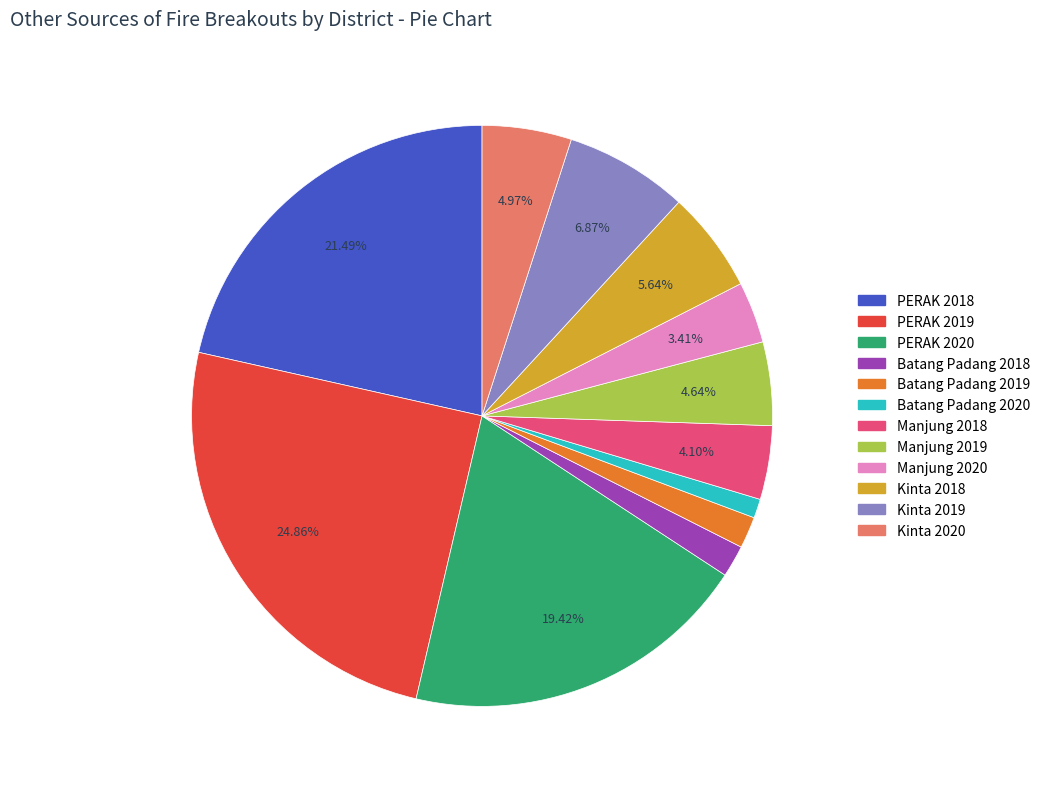

Which slice is the smallest?

Batang Padang 2020